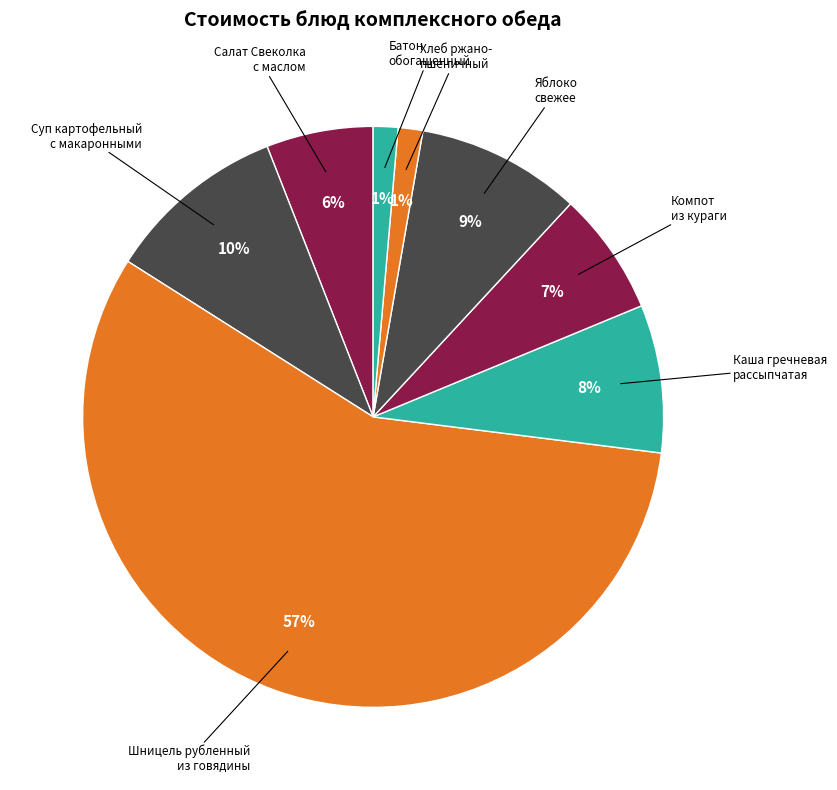

Count the number of slices in the pie.

8